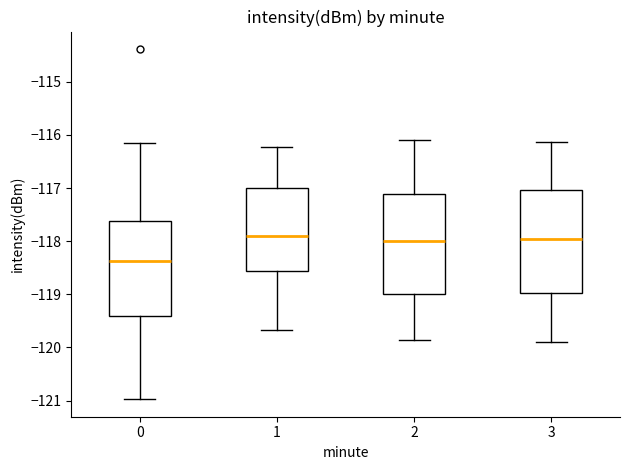

Where is the upper edge of the box at x = 3 on the y-axis? The values are not printed on the chart, so give them approximately, as read against the axis.

-117.0